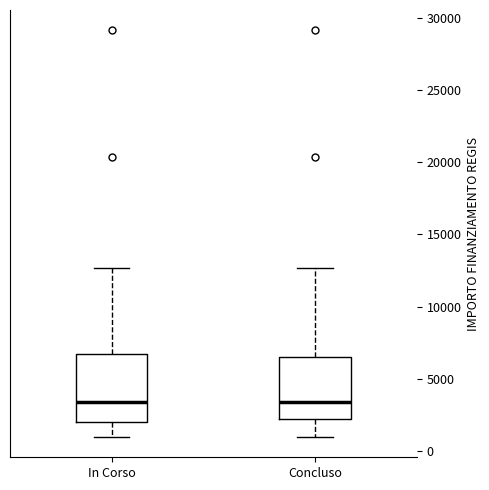

Reading left to right, transcribe this box plot: for each box, give where its median line is, the range the box spans, and where its two whiskers end, as read against the y-axis. The values are not printed on the chart, so give them approximately, as read against the axis.

In Corso: median 3500, box 2000 to 6500, whiskers 1000 to 12500
Concluso: median 3500, box 2000 to 6500, whiskers 1000 to 12500